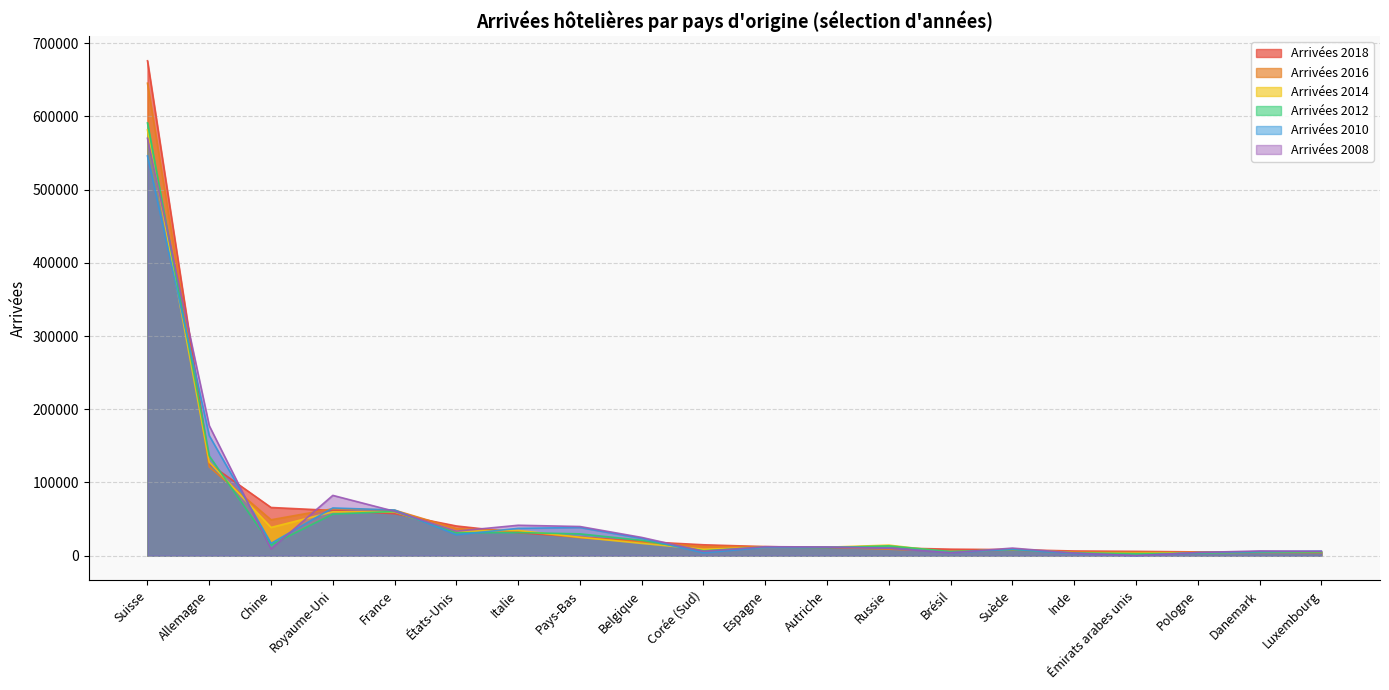

Which series changed the most between Suisse and France?

Arrivées 2018